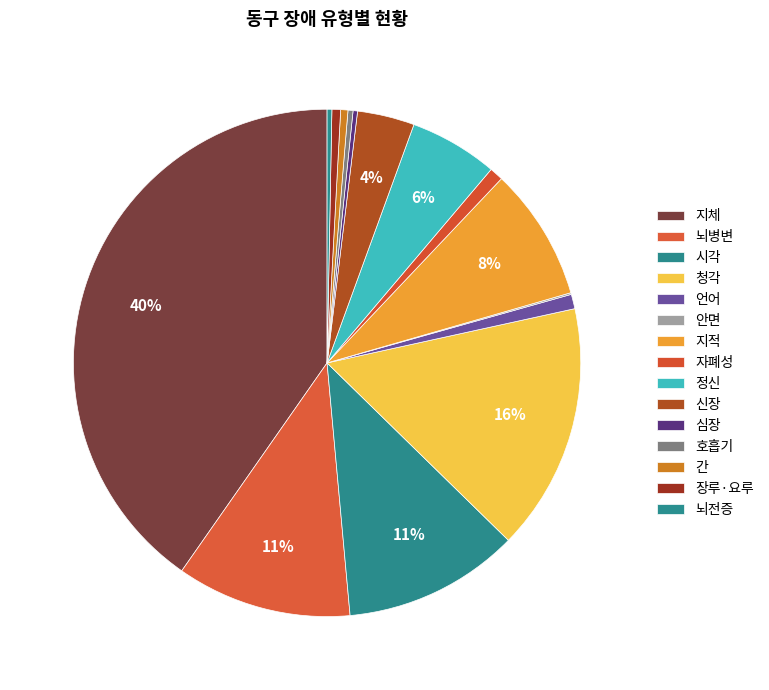

How many segments does this pie chart have?

15